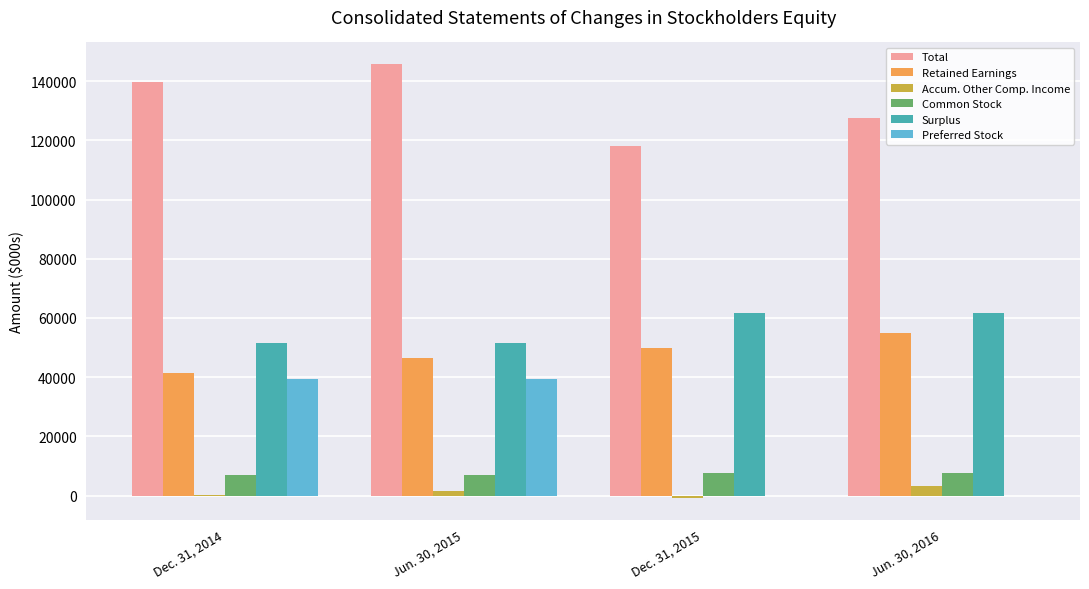

Count the number of data series in this chart.

6